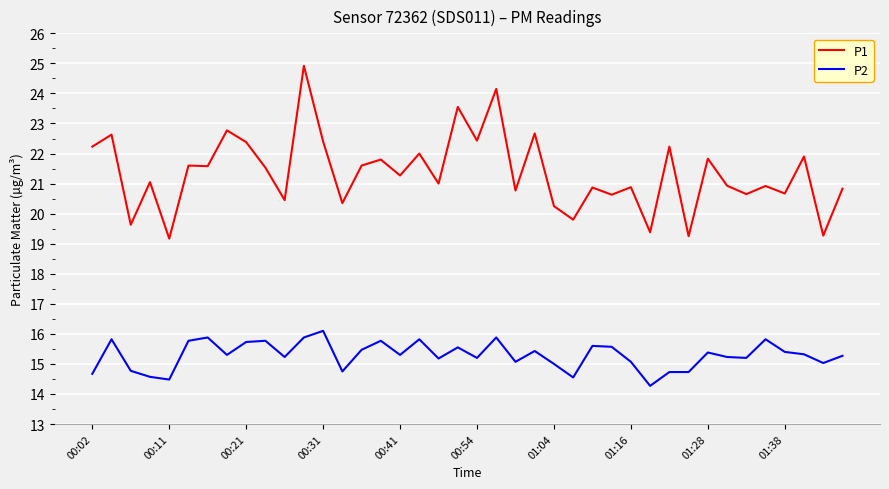

True or false: P2 and P1 intersect in this chart.

False